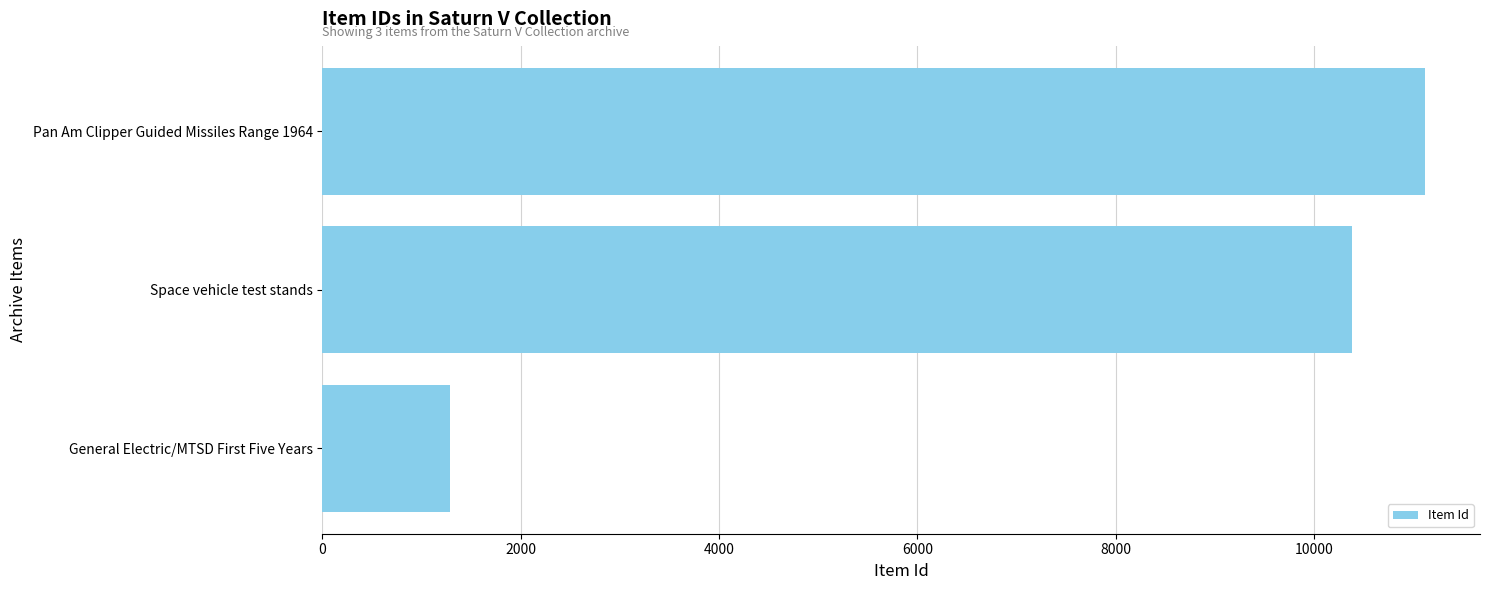

How many bars are there in total?

3